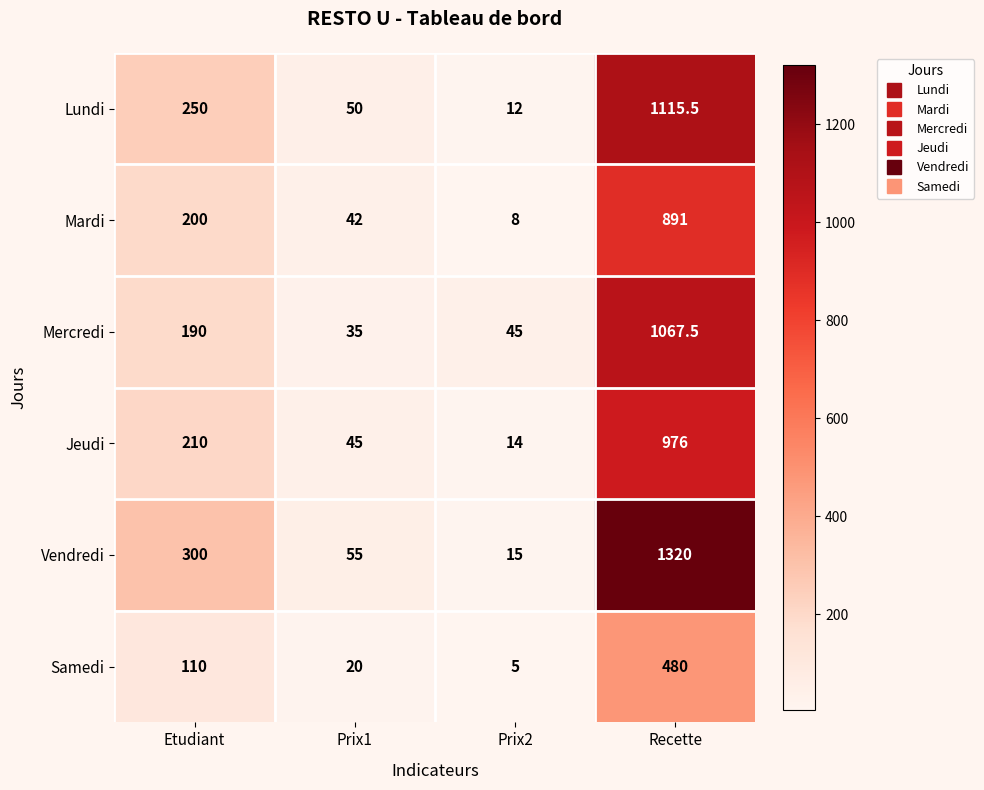

What is the difference between the maximum and minimum values in the Lundi series?

1103.5